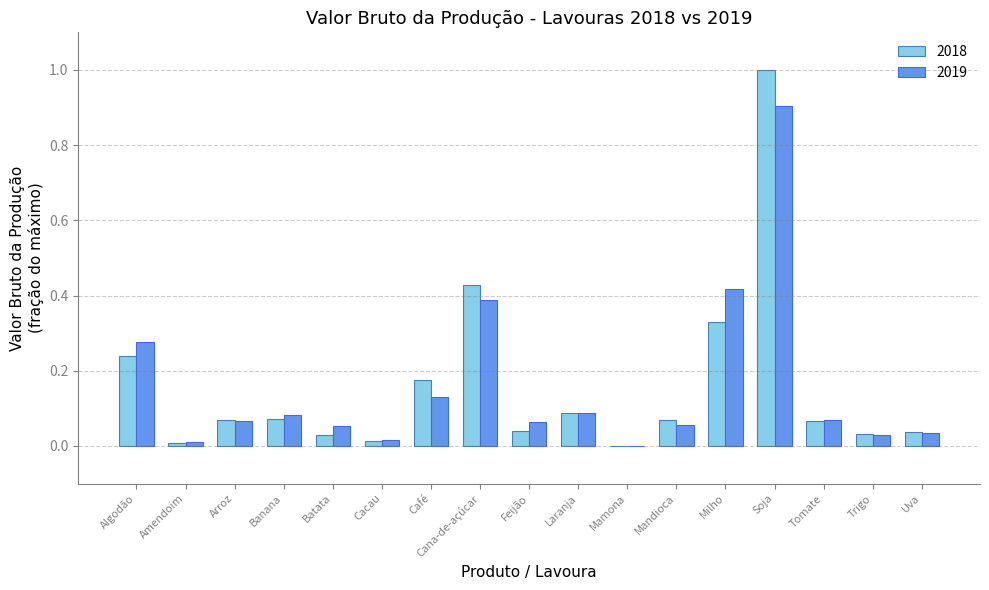

What is the sum of all 2019 values?

2.7